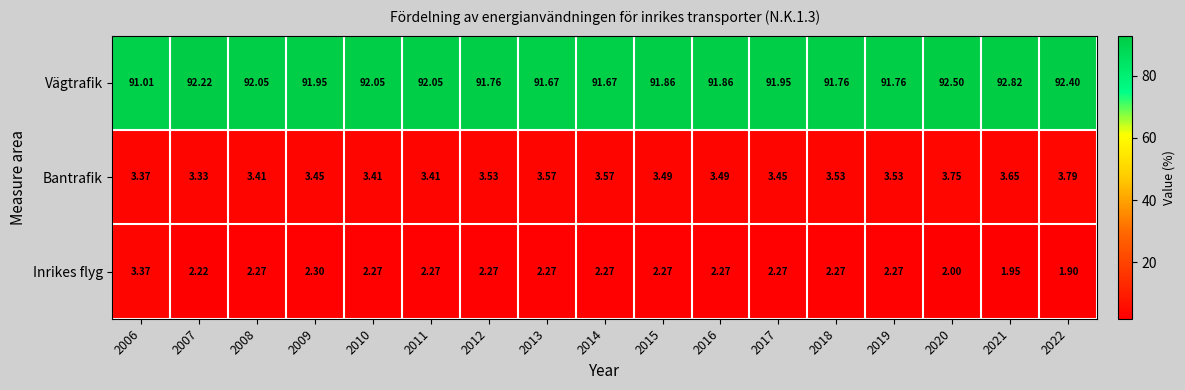

Between 2014 and 2017, which series saw the biggest shift?

Vägtrafik